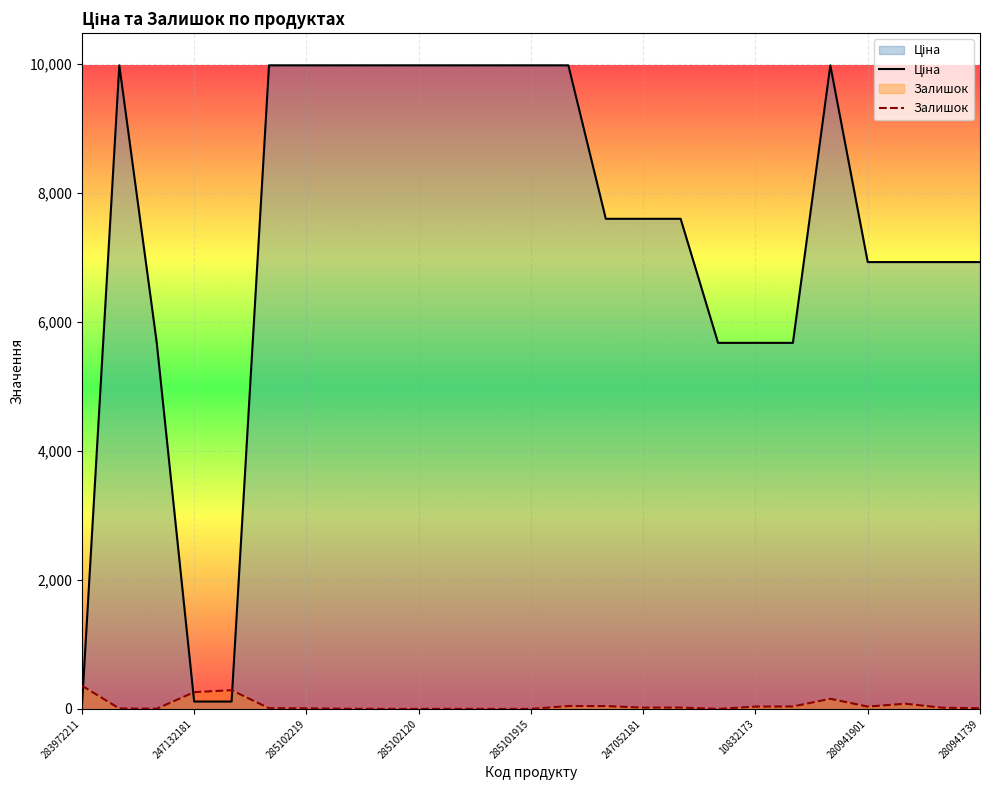

What is the value of the Ціна point at the 2nd from the left?

9975.0